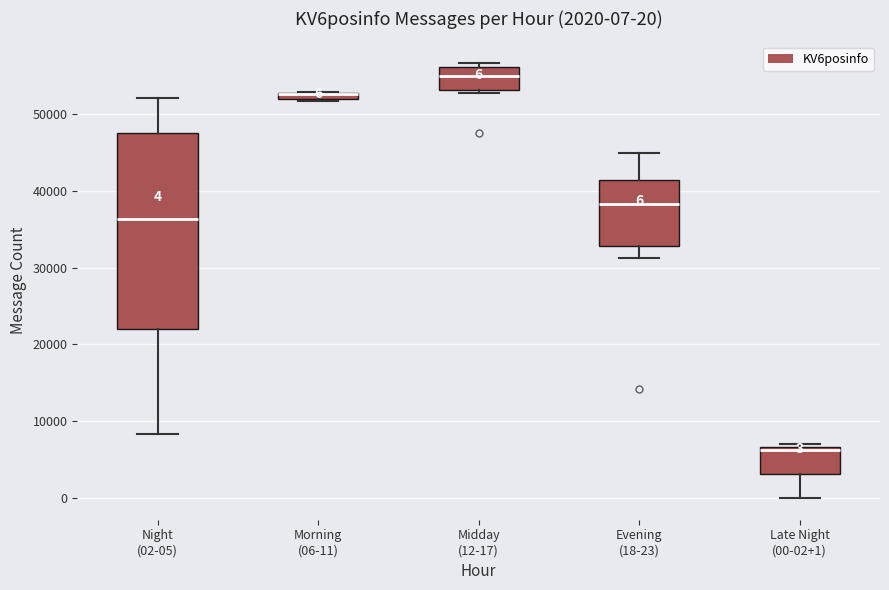

Which box is the tallest, from its lower edge to its upper edge?

Night (02-05)